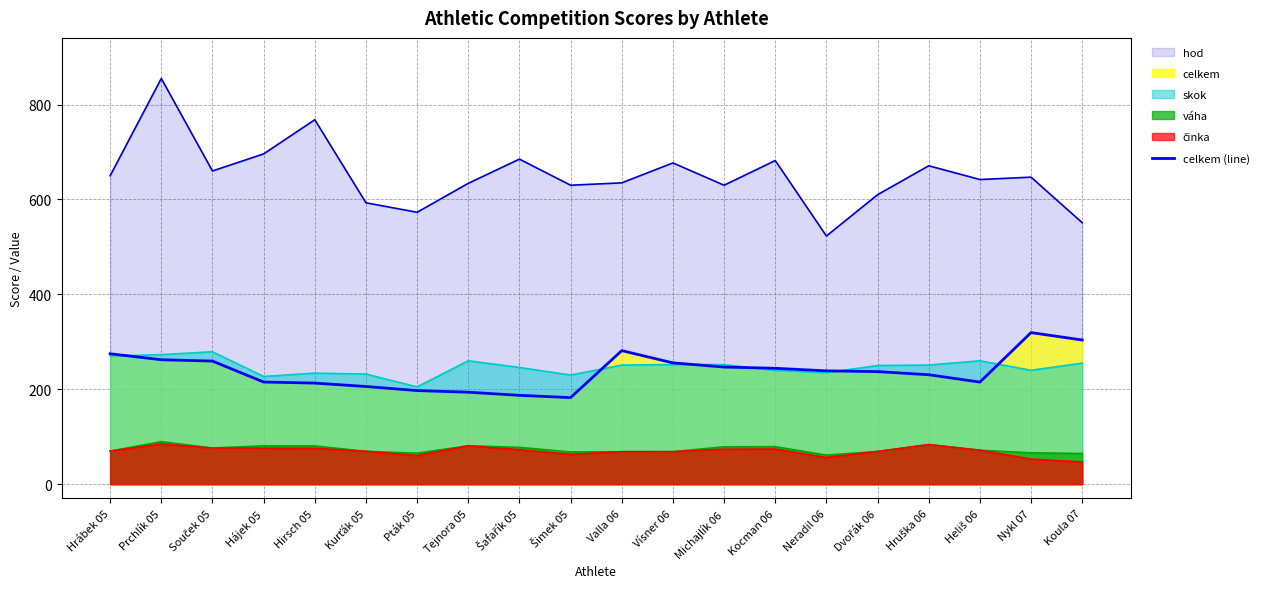

At which category does the chart reach its peak across all series?

Nykl 07